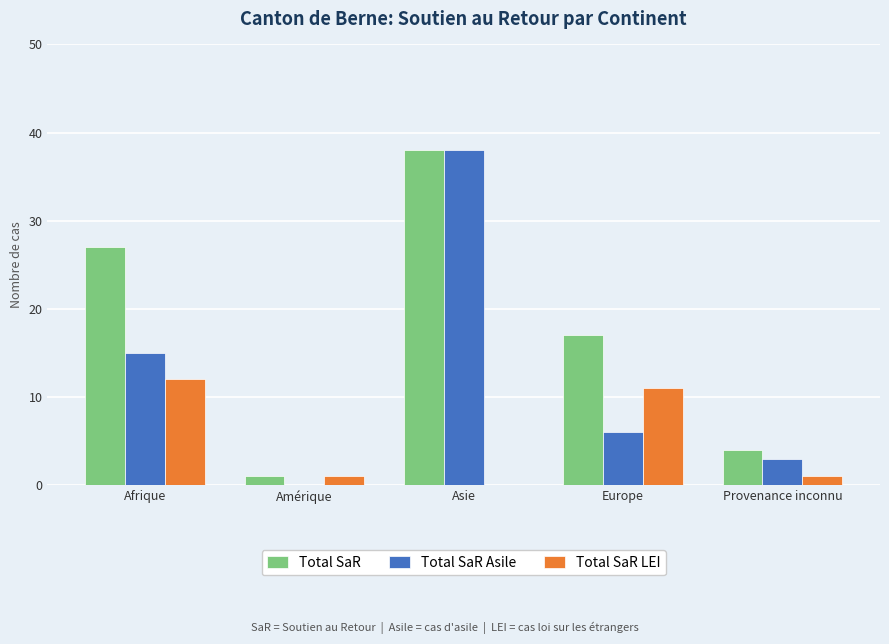

Which series changed the most between Afrique and Provenance inconnu?

Total SaR